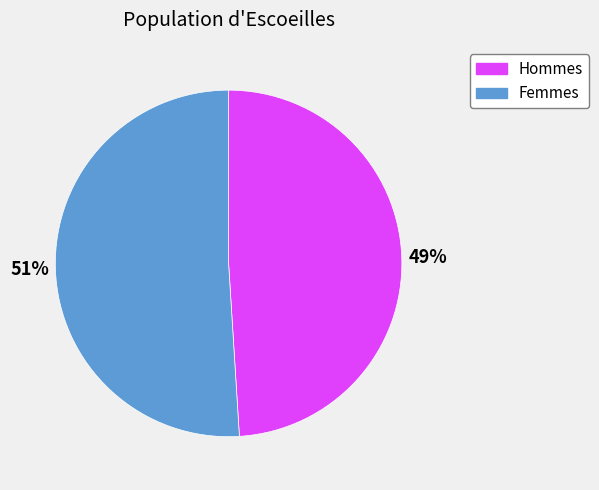

Does any single category account for the majority?

Yes